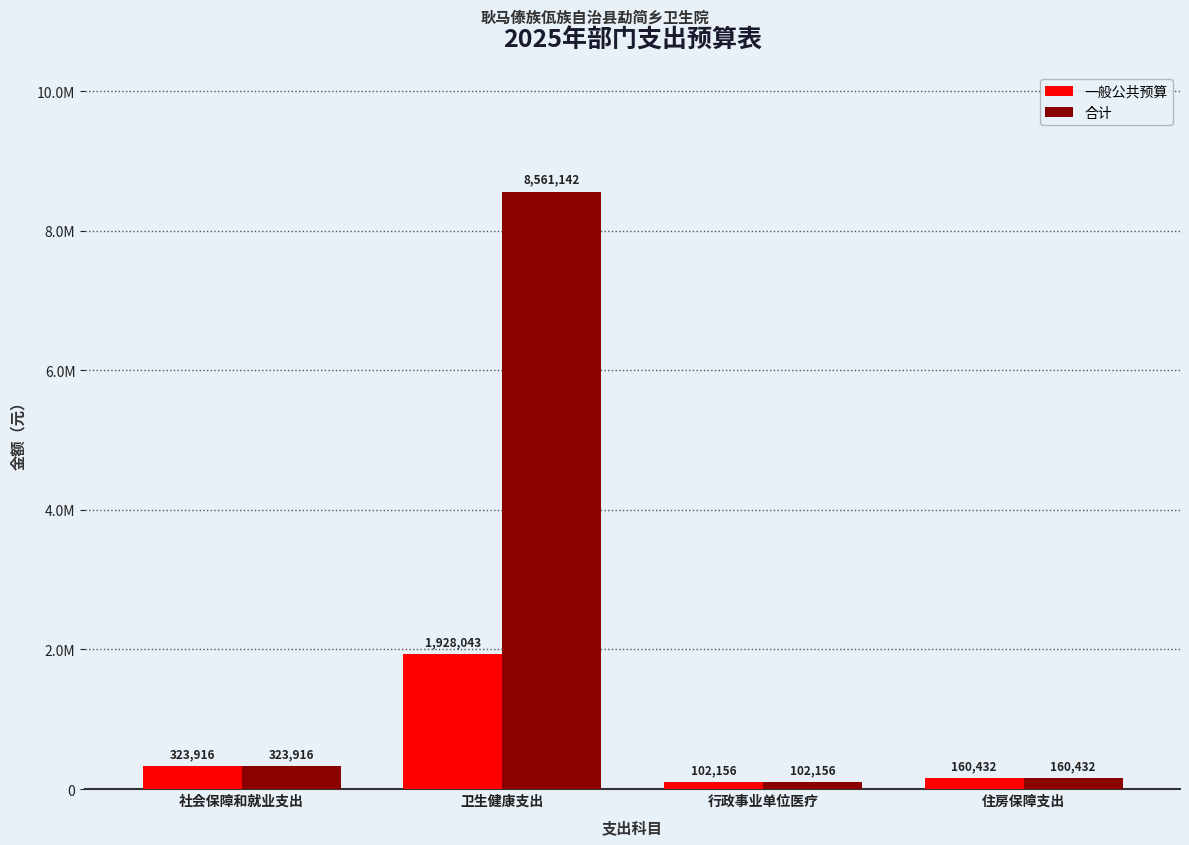

At which label does 一般公共预算 reach its peak?

卫生健康支出